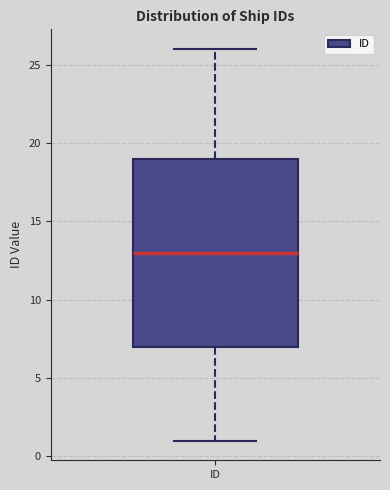

Transcribe this box plot: give where the median line is, the range the box spans, and where the two whiskers end, as read against the y-axis. The values are not printed on the chart, so give them approximately, as read against the axis.

median 13, box 7 to 19, whiskers 1 to 26